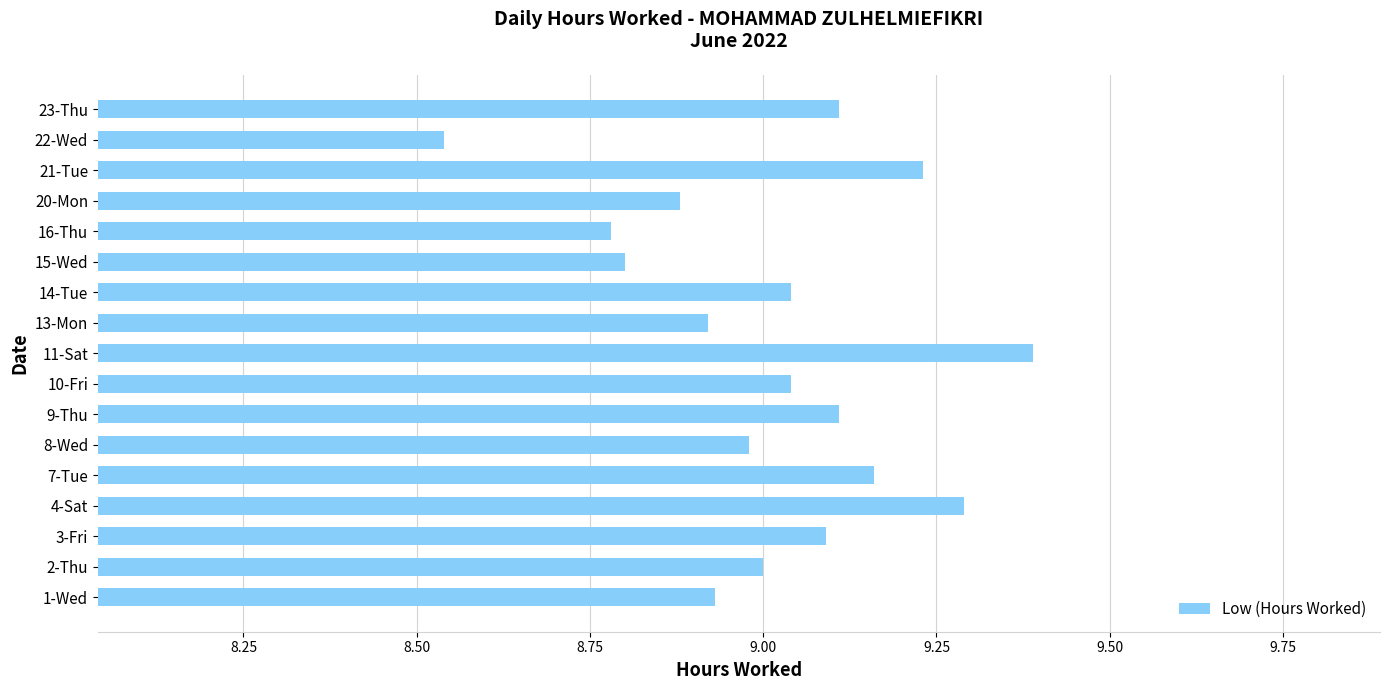

Which has a higher value, 20-Mon or 2-Thu?

2-Thu